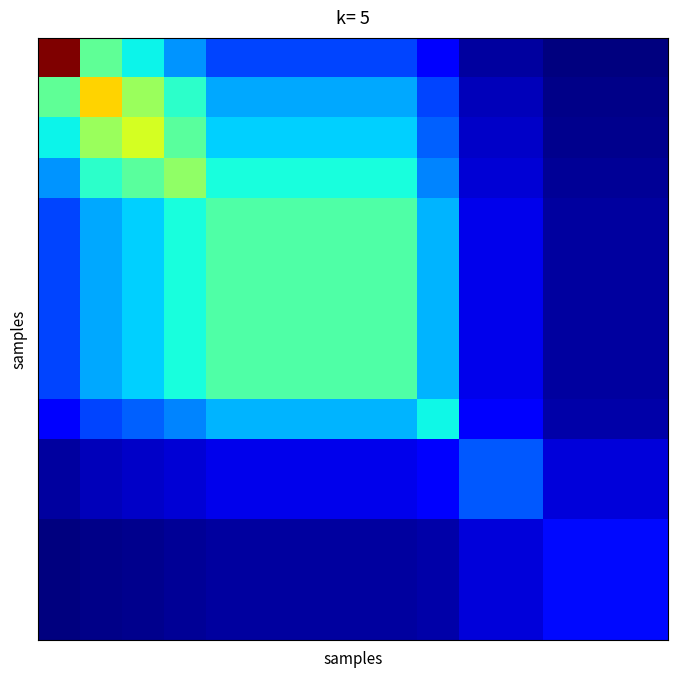

At how many categories does at least one series exceed 0?

15